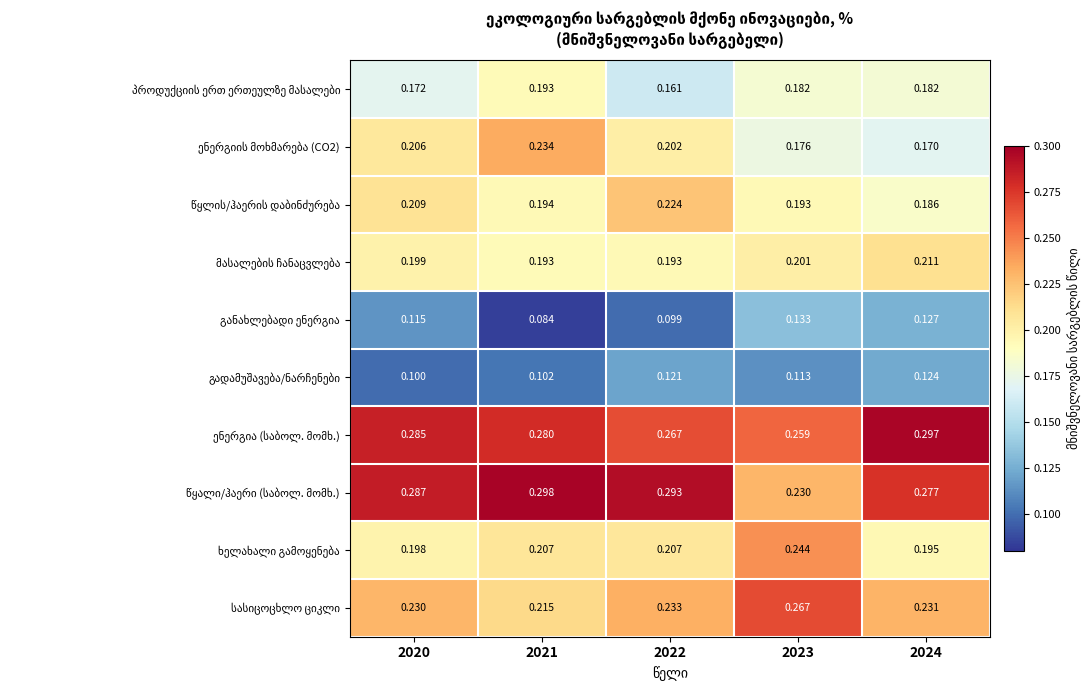

How many distinct data groups are displayed?

10